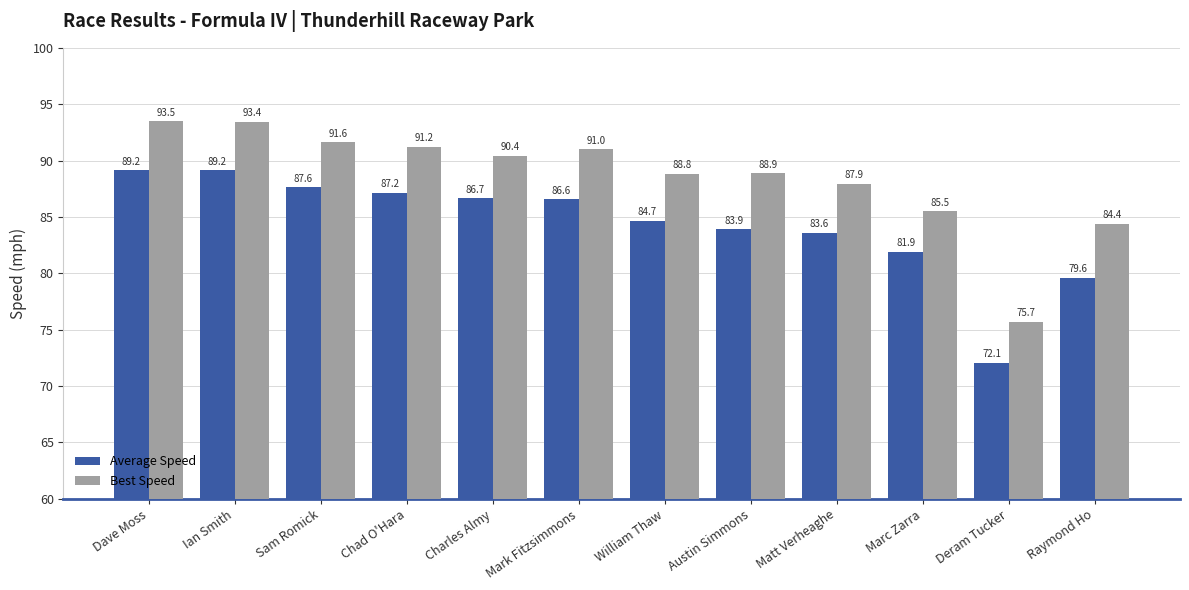

Reading left to right, extract all data points from this chart.

Average Speed: 89.2	89.2	87.6	87.2	86.7	86.6	84.7	83.9	83.6	81.9	72.1	79.6
Best Speed: 93.5	93.4	91.6	91.2	90.4	91.0	88.8	88.9	87.9	85.5	75.7	84.4